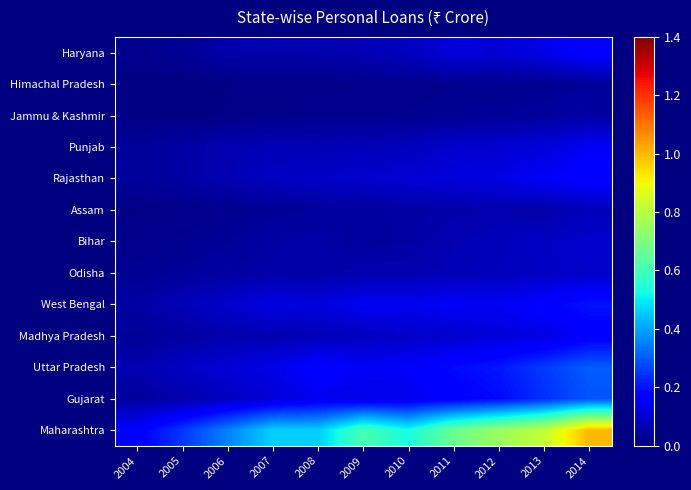

Reading left to right, transcribe all the data shown in this chart.

Haryana: 2004=0.0	2005=0.0	2006=0.1	2007=0.1	2008=0.1	2009=0.1	2010=0.1	2011=0.1	2012=0.1	2013=0.1	2014=0.2
Himachal Pradesh: 2004=0.0	2005=0.0	2006=0.0	2007=0.0	2008=0.0	2009=0.0	2010=0.0	2011=0.0	2012=0.0	2013=0.0	2014=0.0
Jammu & Kashmir: 2004=0.0	2005=0.0	2006=0.0	2007=0.0	2008=0.0	2009=0.0	2010=0.0	2011=0.0	2012=0.0	2013=0.0	2014=0.0
Punjab: 2004=0.0	2005=0.0	2006=0.1	2007=0.1	2008=0.1	2009=0.1	2010=0.1	2011=0.1	2012=0.1	2013=0.1	2014=0.1
Rajasthan: 2004=0.0	2005=0.0	2006=0.1	2007=0.1	2008=0.1	2009=0.1	2010=0.1	2011=0.1	2012=0.1	2013=0.2	2014=0.2
Assam: 2004=0.0	2005=0.0	2006=0.0	2007=0.0	2008=0.0	2009=0.0	2010=0.0	2011=0.1	2012=0.1	2013=0.1	2014=0.1
Bihar: 2004=0.0	2005=0.0	2006=0.0	2007=0.0	2008=0.1	2009=0.0	2010=0.0	2011=0.1	2012=0.1	2013=0.1	2014=0.1
Odisha: 2004=0.0	2005=0.0	2006=0.0	2007=0.1	2008=0.1	2009=0.1	2010=0.1	2011=0.1	2012=0.1	2013=0.1	2014=0.1
West Bengal: 2004=0.0	2005=0.1	2006=0.1	2007=0.1	2008=0.1	2009=0.1	2010=0.1	2011=0.2	2012=0.1	2013=0.2	2014=0.2
Madhya Pradesh: 2004=0.0	2005=0.0	2006=0.1	2007=0.1	2008=0.1	2009=0.1	2010=0.1	2011=0.1	2012=0.1	2013=0.1	2014=0.2
Uttar Pradesh: 2004=0.1	2005=0.1	2006=0.1	2007=0.1	2008=0.2	2009=0.2	2010=0.2	2011=0.2	2012=0.2	2013=0.3	2014=0.3
Gujarat: 2004=0.0	2005=0.1	2006=0.1	2007=0.1	2008=0.1	2009=0.1	2010=0.1	2011=0.2	2012=0.2	2013=0.2	2014=0.3
Maharashtra: 2004=0.2	2005=0.3	2006=0.4	2007=0.5	2008=0.5	2009=0.6	2010=0.5	2011=0.7	2012=0.7	2013=0.8	2014=1.0